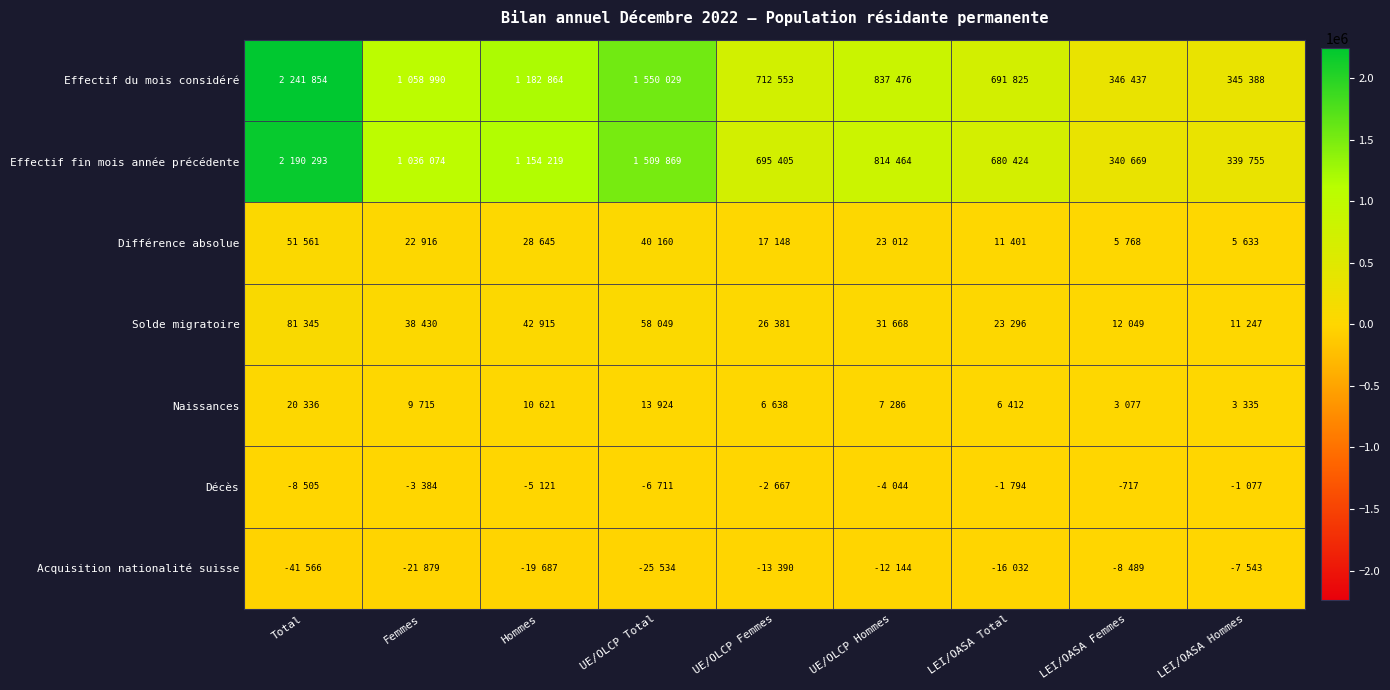

Is it true that Solde migratoire equals 11247 at LEI/OASA Hommes?

True